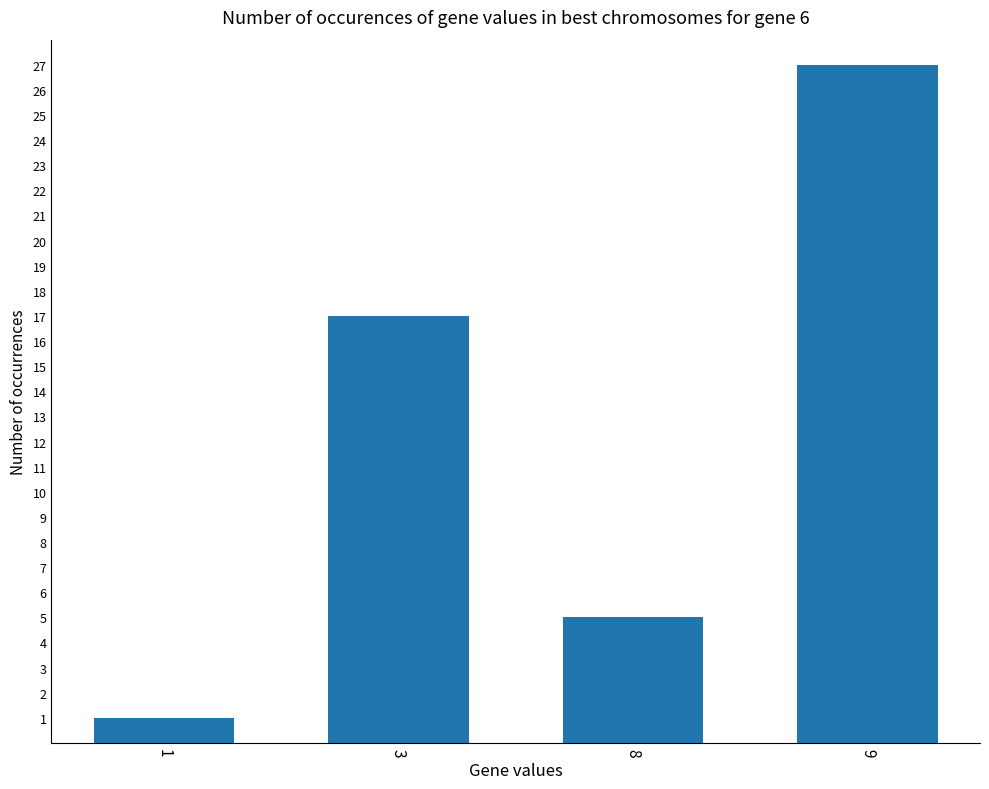

How many data points does each series have?

4